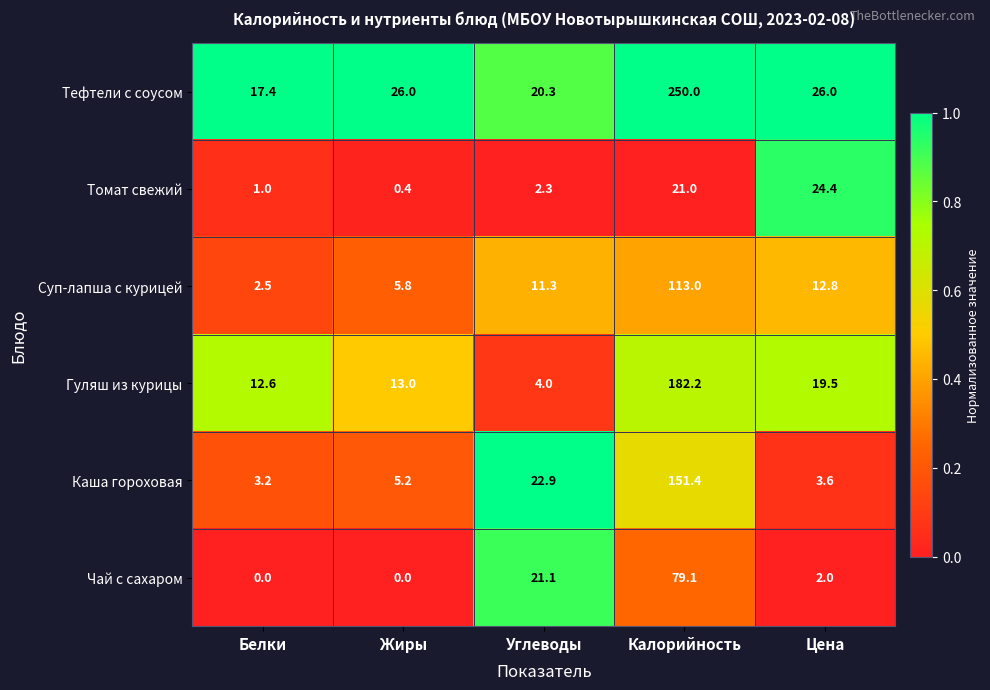

The value of Суп-лапша с курицей at Углеводы is 18.3. True or false?

False